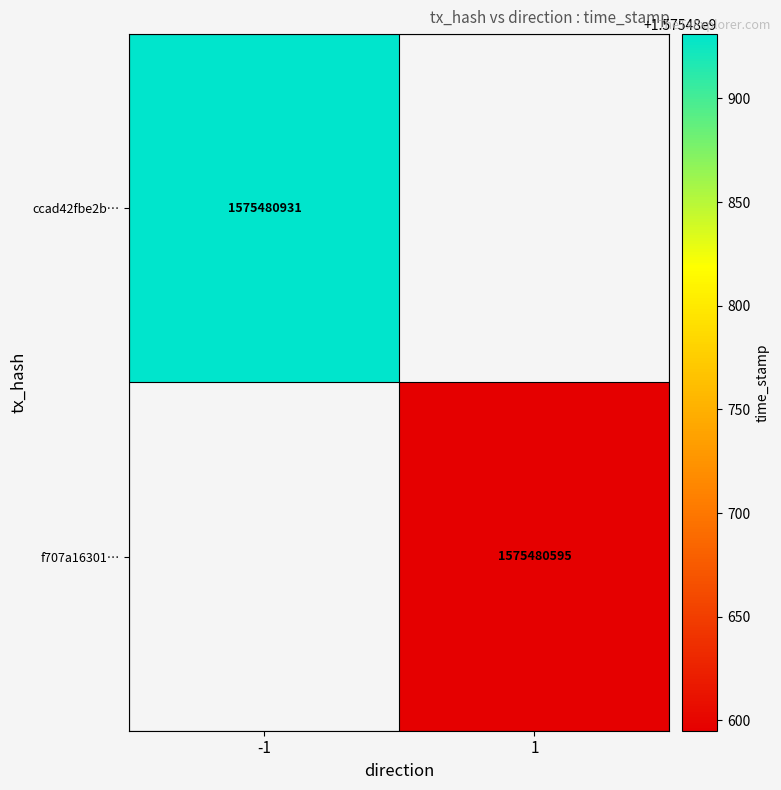

Rank the series at 0 from lowest to highest value.

ccad42fbe2b87268b560d60ef83d44b783cef52, f707a16301728eacb60ee817a80aa94e15373a2